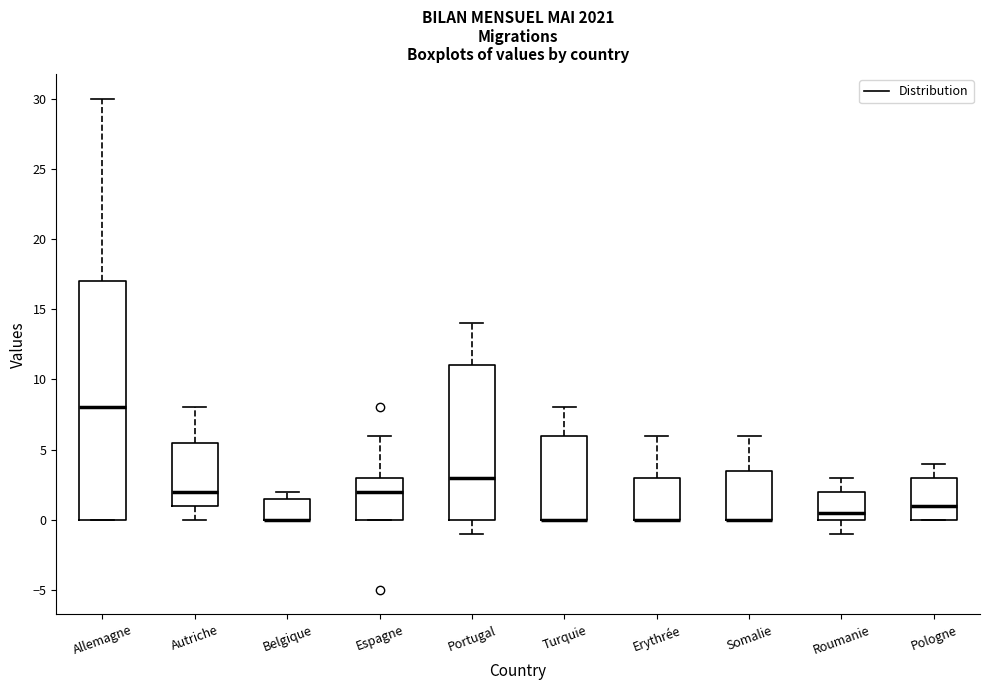

Reading left to right, transcribe this box plot: for each box, give where its median line is, the range the box spans, and where its two whiskers end, as read against the y-axis. The values are not printed on the chart, so give them approximately, as read against the axis.

Allemagne: median 8.0, box 0.0 to 17.0, whiskers 0.0 to 30.0
Autriche: median 2.0, box 1.0 to 5.5, whiskers 0.0 to 8.0
Belgique: median 0.0 (drawn on the box's lower edge), box 0.0 to 1.5, whiskers 0.0 to 2.0
Espagne: median 2.0, box 0.0 to 3.0, whiskers 0.0 to 6.0
Portugal: median 3.0, box 0.0 to 11.0, whiskers -1.0 to 14.0
Turquie: median 0.0 (drawn on the box's lower edge), box 0.0 to 6.0, whiskers 0.0 to 8.0
Erythrée: median 0.0 (drawn on the box's lower edge), box 0.0 to 3.0, whiskers 0.0 to 6.0
Somalie: median 0.0 (drawn on the box's lower edge), box 0.0 to 3.5, whiskers 0.0 to 6.0
Roumanie: median 0.5, box 0.0 to 2.0, whiskers -1.0 to 3.0
Pologne: median 1.0, box 0.0 to 3.0, whiskers 0.0 to 4.0